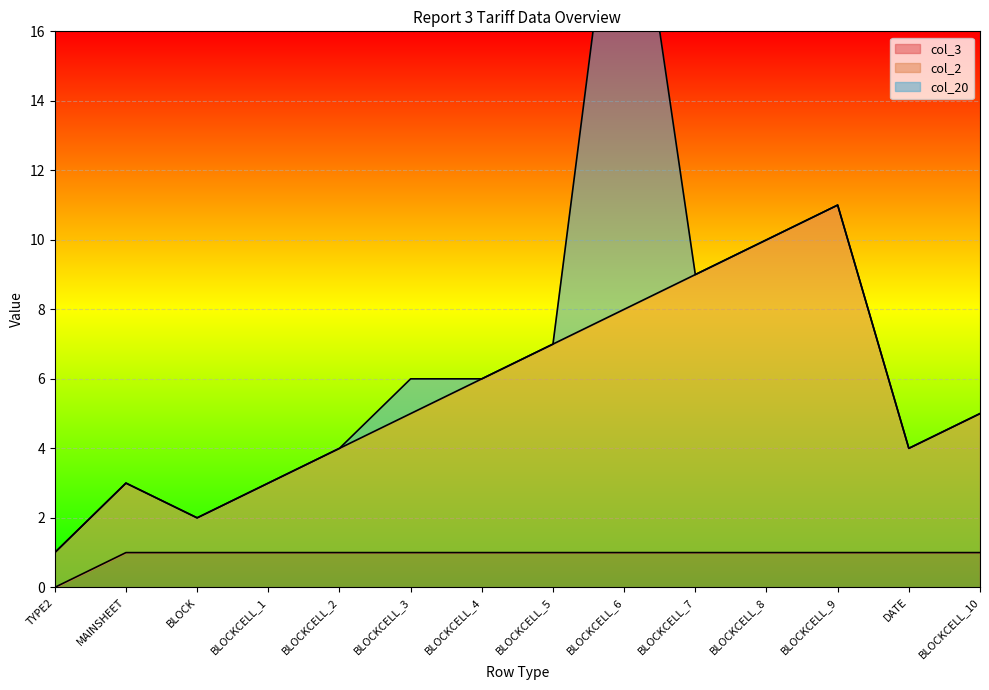

Where is col_3 nearest to the value 0?

TYPE2